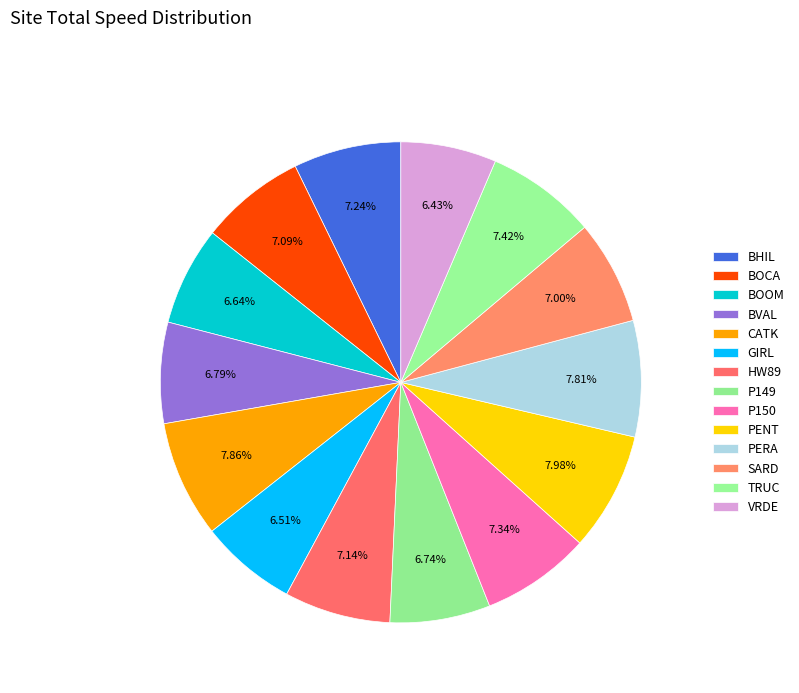

How many slices are in this pie chart?

14